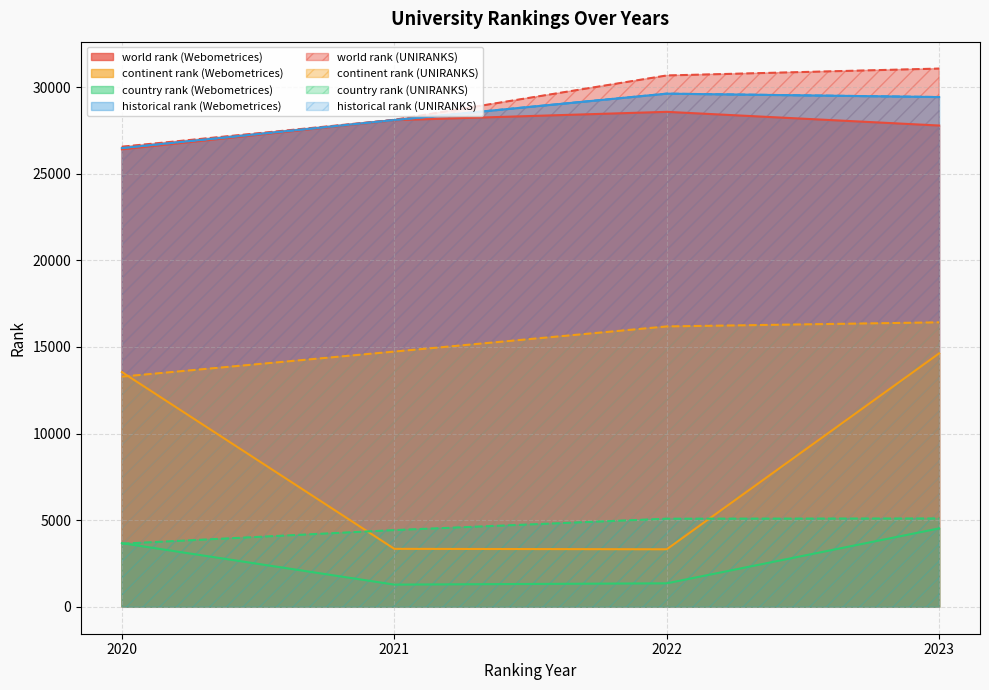

True or false: country rank and historical rank intersect in this chart.

False